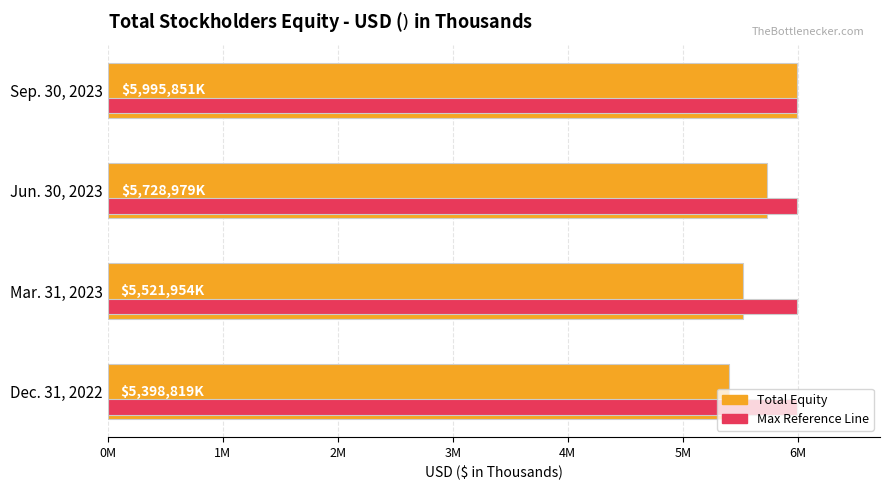

The Total Equity (USD $K) series shows 2868670.6 at Sep. 30, 2023. True or false?

False